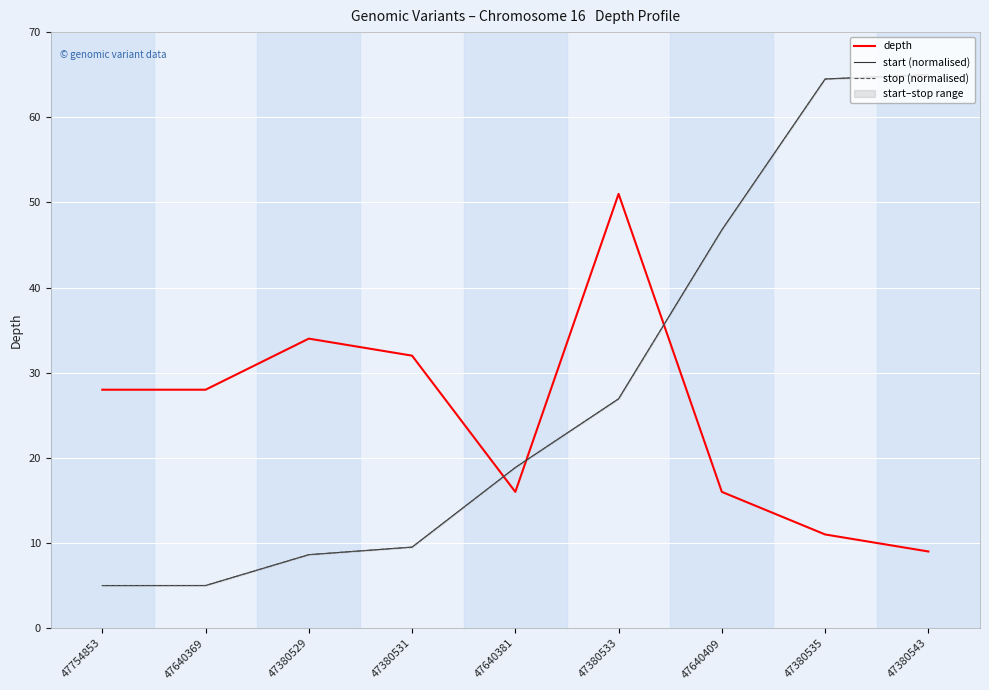

What is the difference between the second highest and minimum values in the start (normalised) series?

59.5